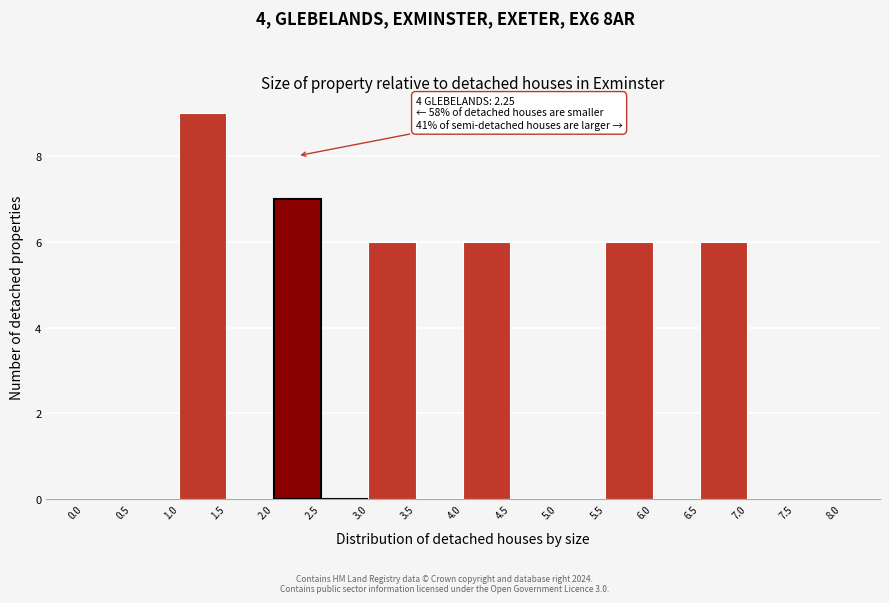

Over which range of the x-axis is the bar tallest?

1.0 to 1.5